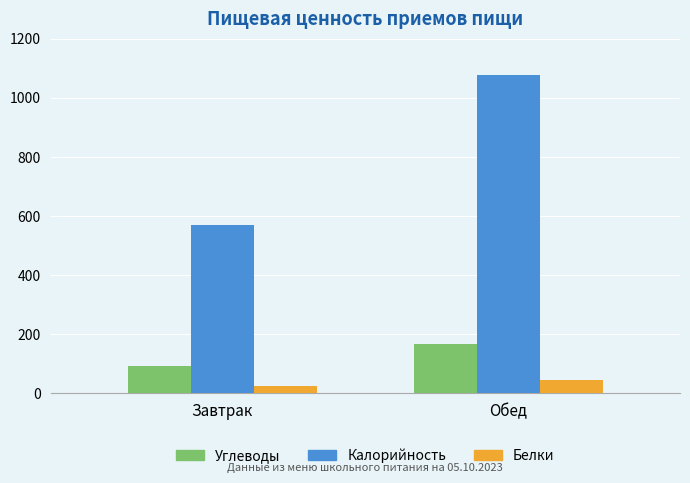

Count the number of categories in the chart.

2